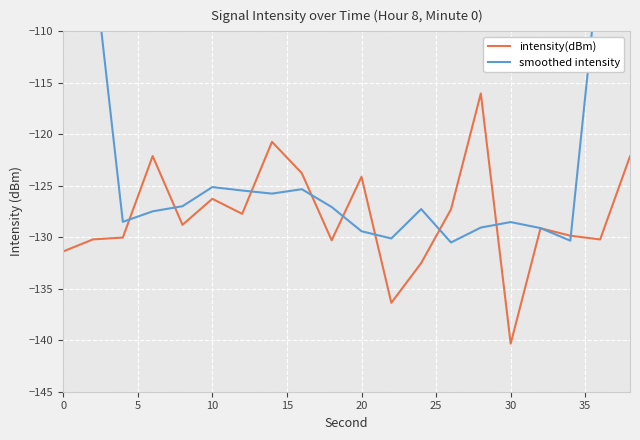

Is this an area chart (filled region under the line)?

No